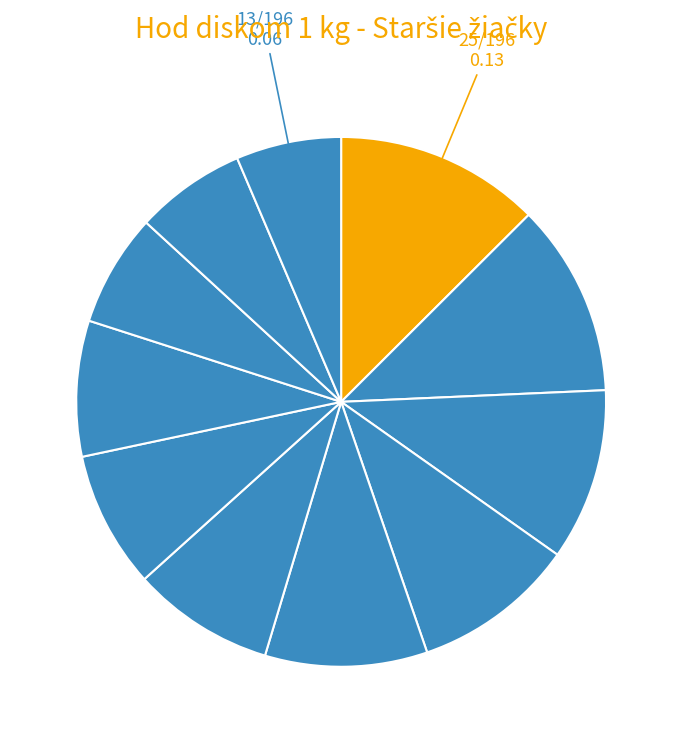

How many slices are in this pie chart?

11